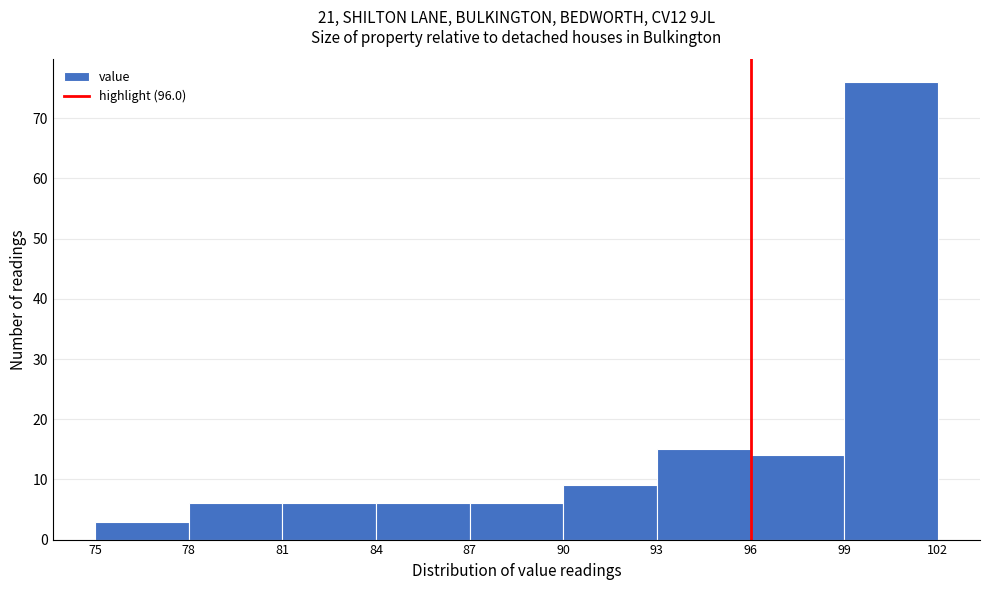

Reading left to right, transcribe this chart: for each bar, give the range it covers on the x-axis and its height. The values are not printed on the chart, so give them approximately, as read against the axis.

75 to 78: 3
78 to 81: 6
81 to 84: 6
84 to 87: 6
87 to 90: 6
90 to 93: 9
93 to 96: 15
96 to 99: 14
99 to 102: 76